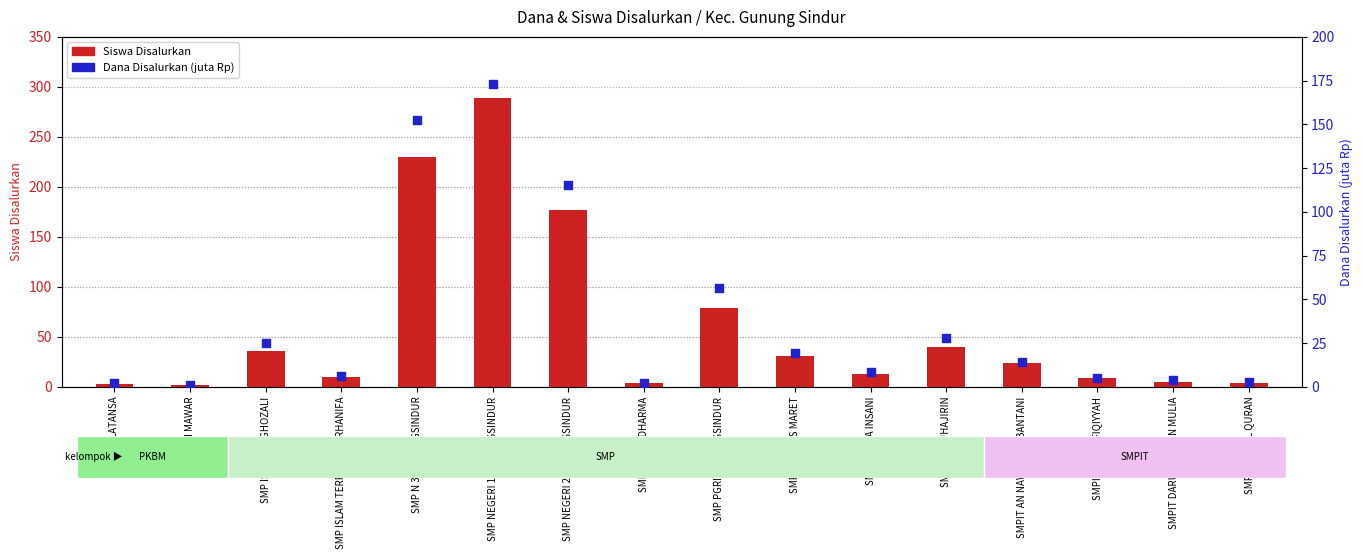

What is the total value across all series at SMPI AL MUHAJIRIN?

67.8